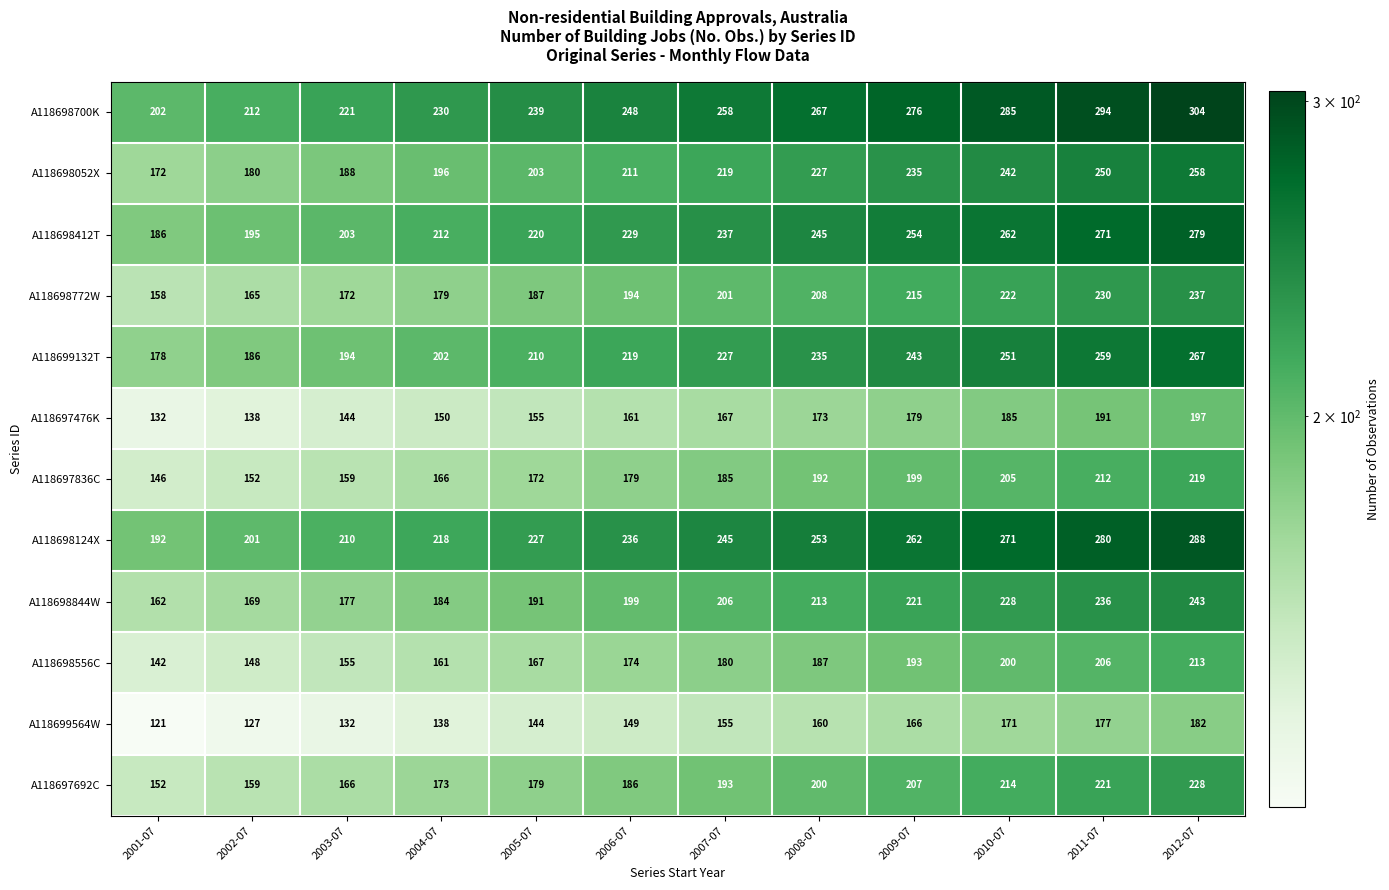

At which category is the sum across all series the highest?

2012-07